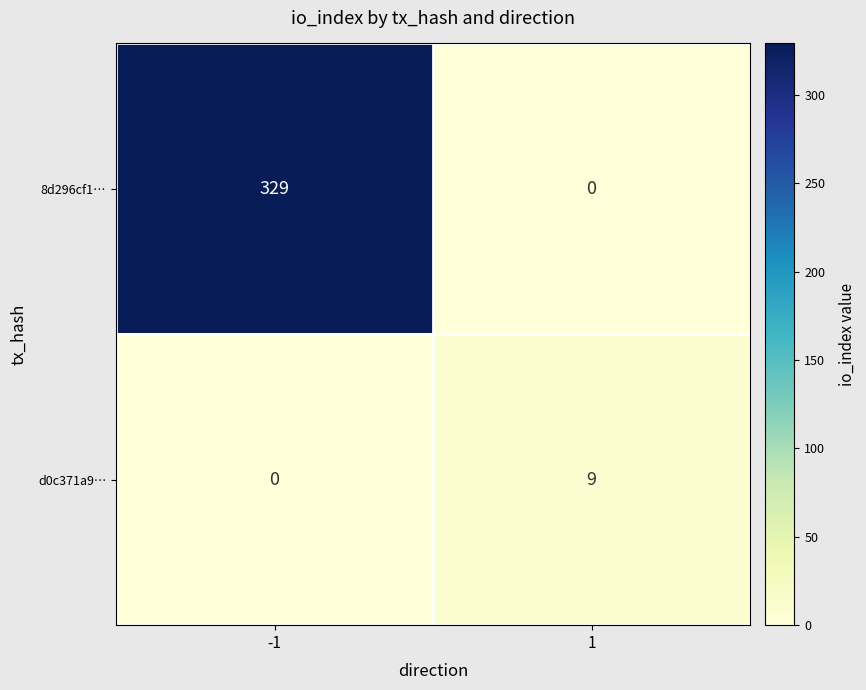

What is the total value across all series at -1?

329